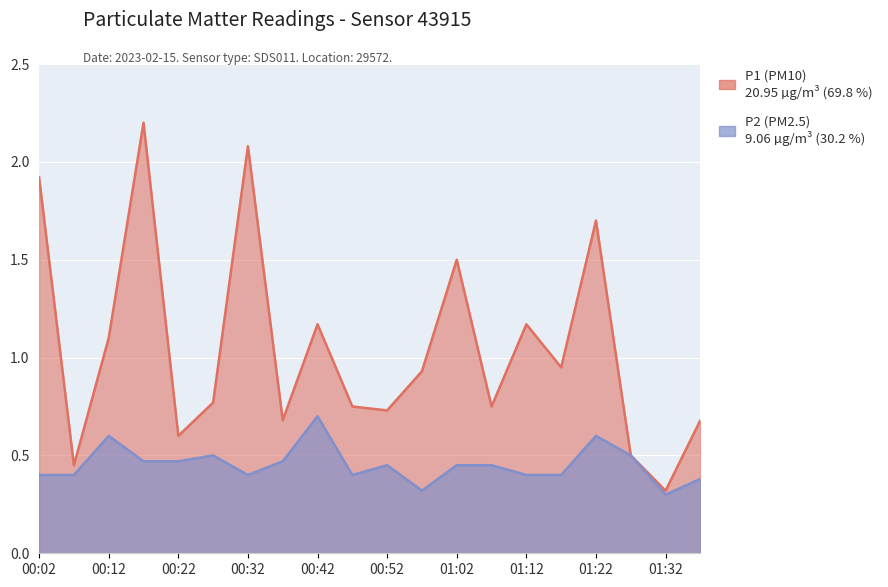

What is the maximum value for P2?

0.7